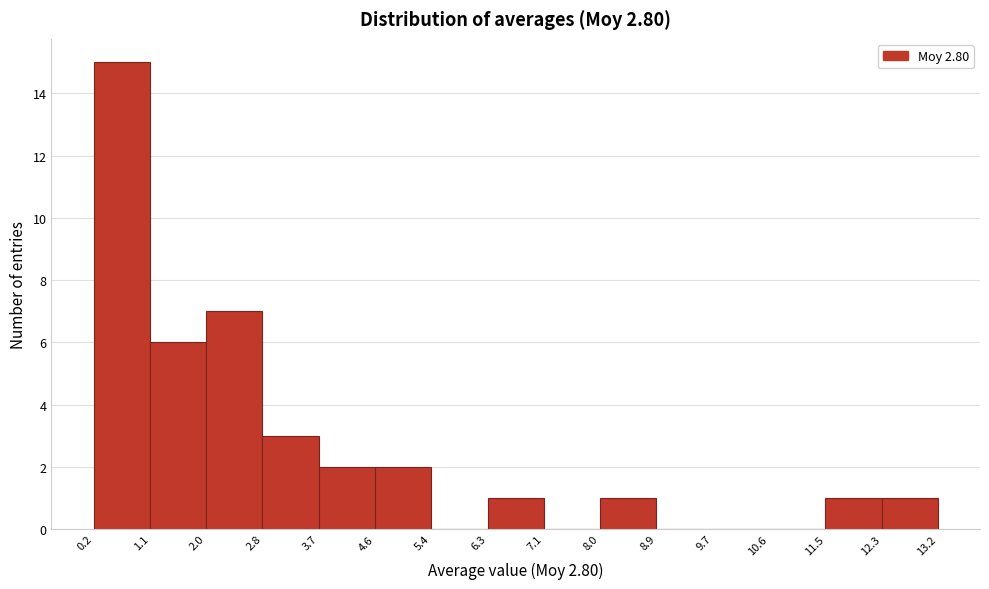

Which range on the x-axis has the tallest bar?

0.2 to 1.1